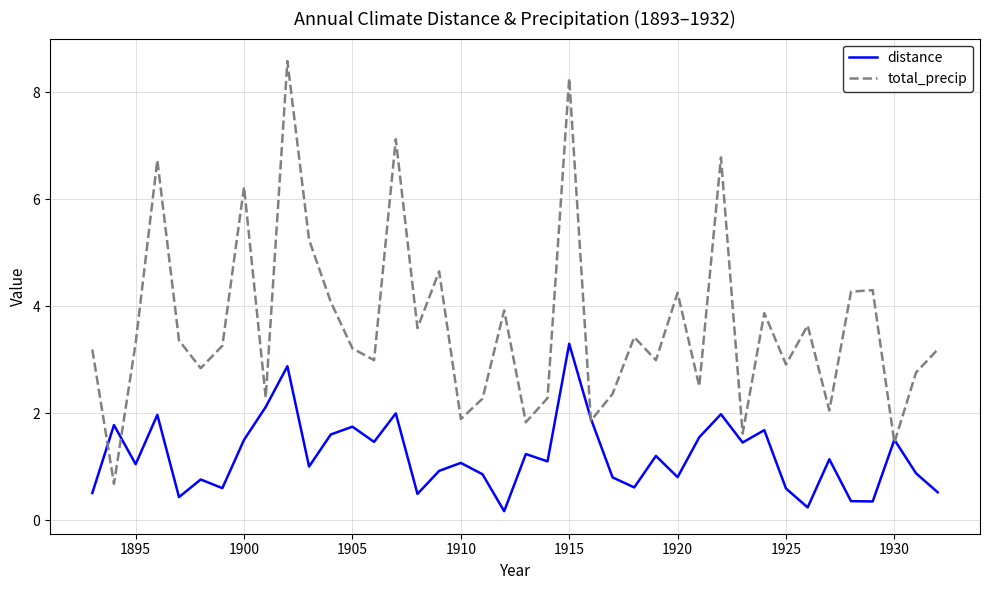

Which series has the largest range (max minus min)?

total_precip